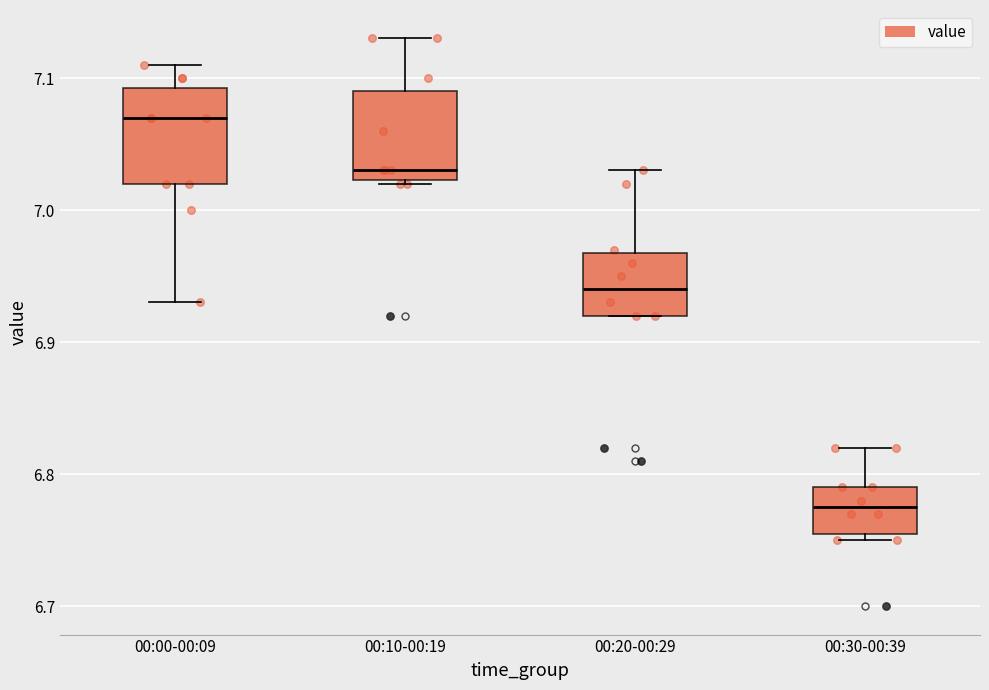

Reading left to right, transcribe this box plot: for each box, give where its median line is, the range the box spans, and where its two whiskers end, as read against the y-axis. The values are not printed on the chart, so give them approximately, as read against the axis.

00:00-00:09: median 7.07, box 7.02 to 7.09, whiskers 6.93 to 7.11
00:10-00:19: median 7.03, box 7.02 to 7.09, whiskers 7.02 to 7.13
00:20-00:29: median 6.94, box 6.92 to 6.97, whiskers 6.92 to 7.03
00:30-00:39: median 6.78, box 6.76 to 6.79, whiskers 6.75 to 6.82